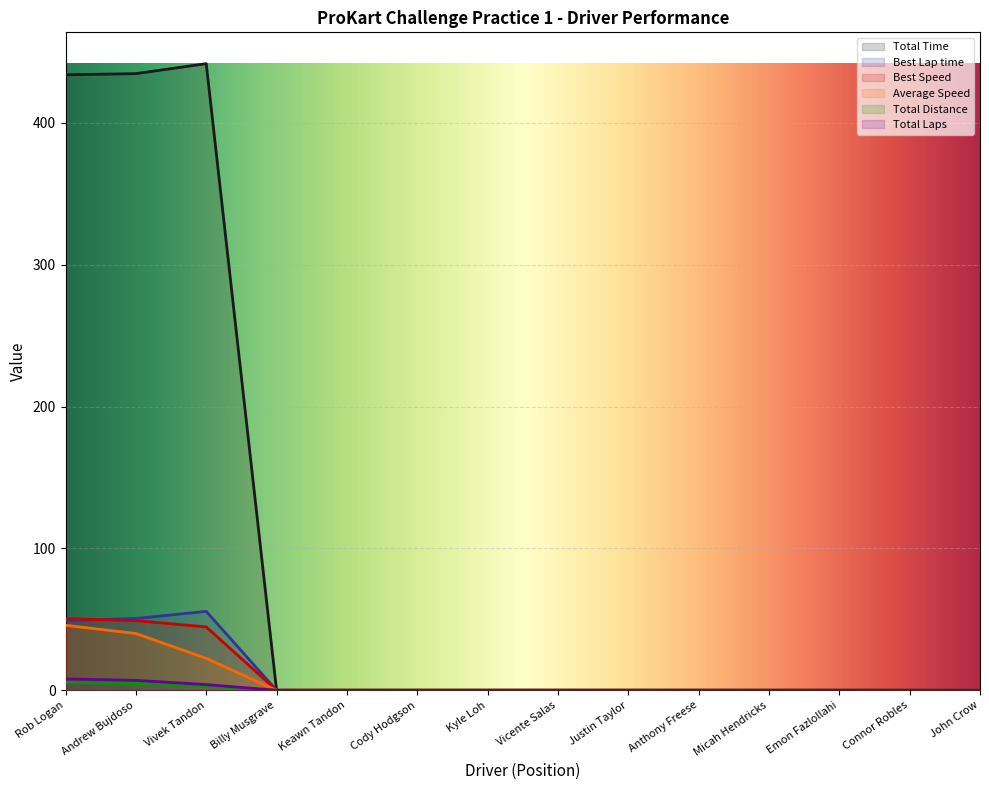

Which label corresponds to the smallest value in the chart?

Billy Musgrave